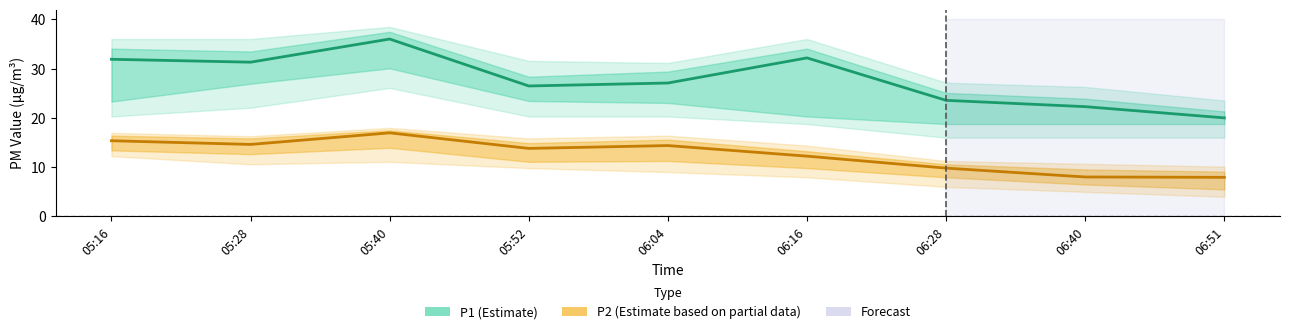

Is the value of P2 (Estimate based on partial data) at 05:52 greater than the value of P1 (Estimate) at 06:04?

No